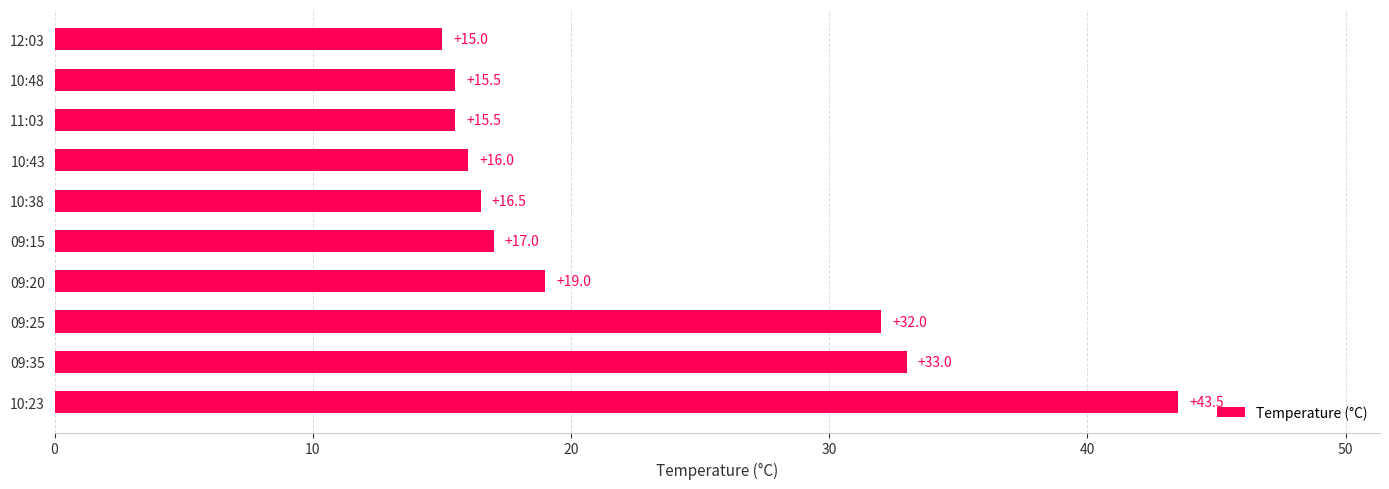

The value at 09:15 is 7.6. True or false?

False